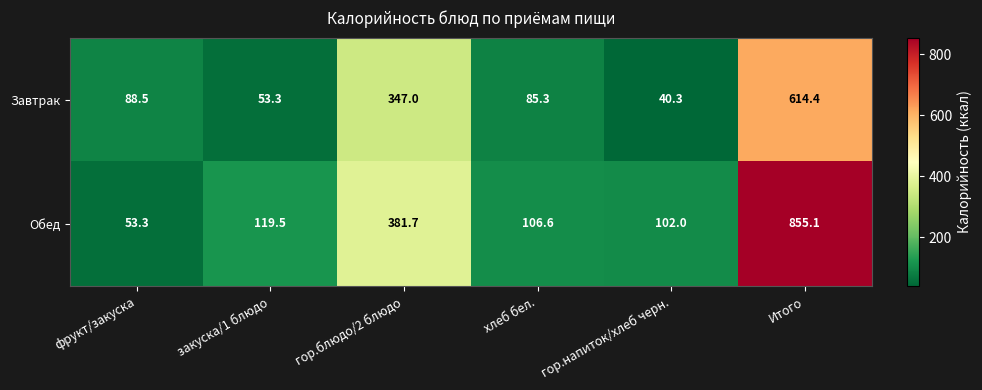

At which category does the chart reach its peak across all series?

Итого